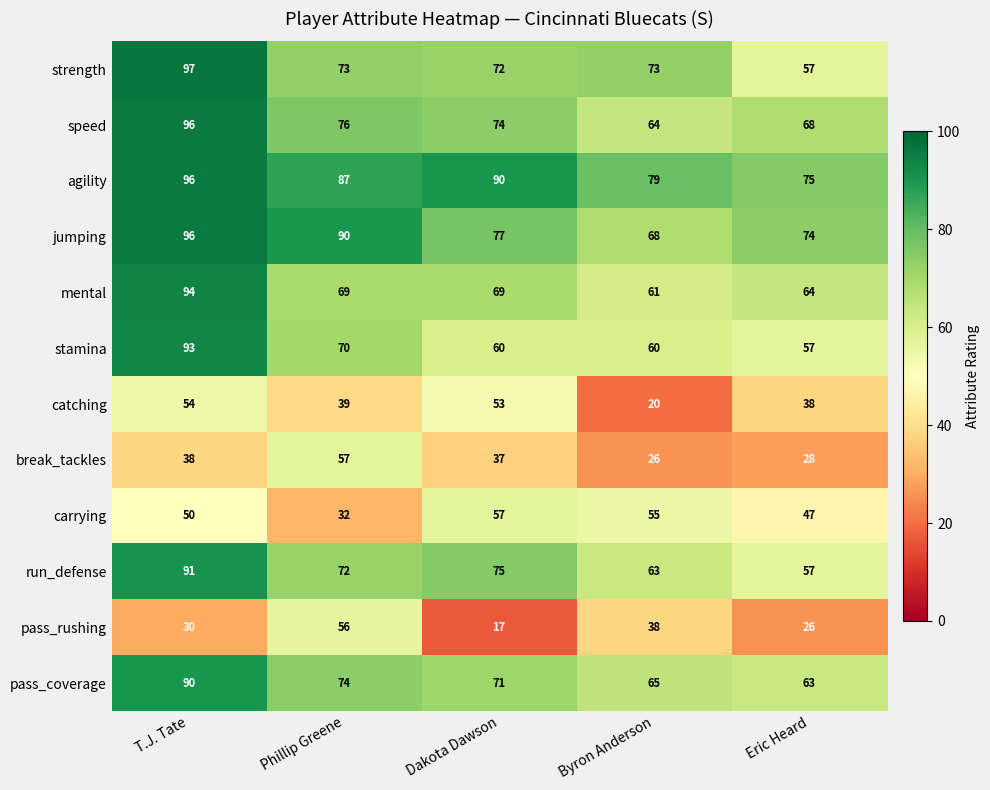

At which label does strength first exceed 73?

T.J. Tate